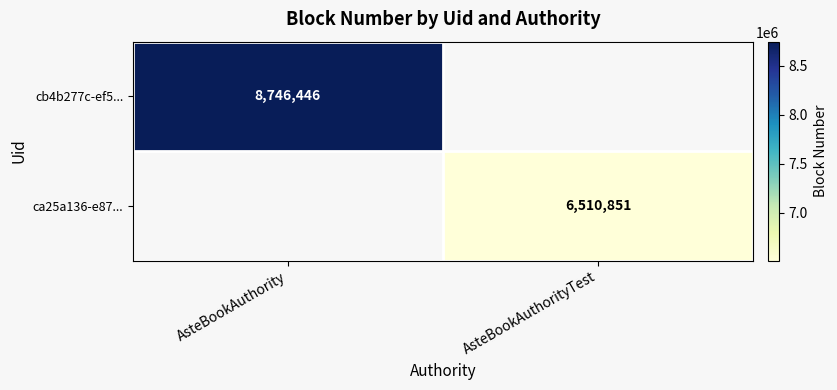

Which category has the highest value across all series?

AsteBookAuthority